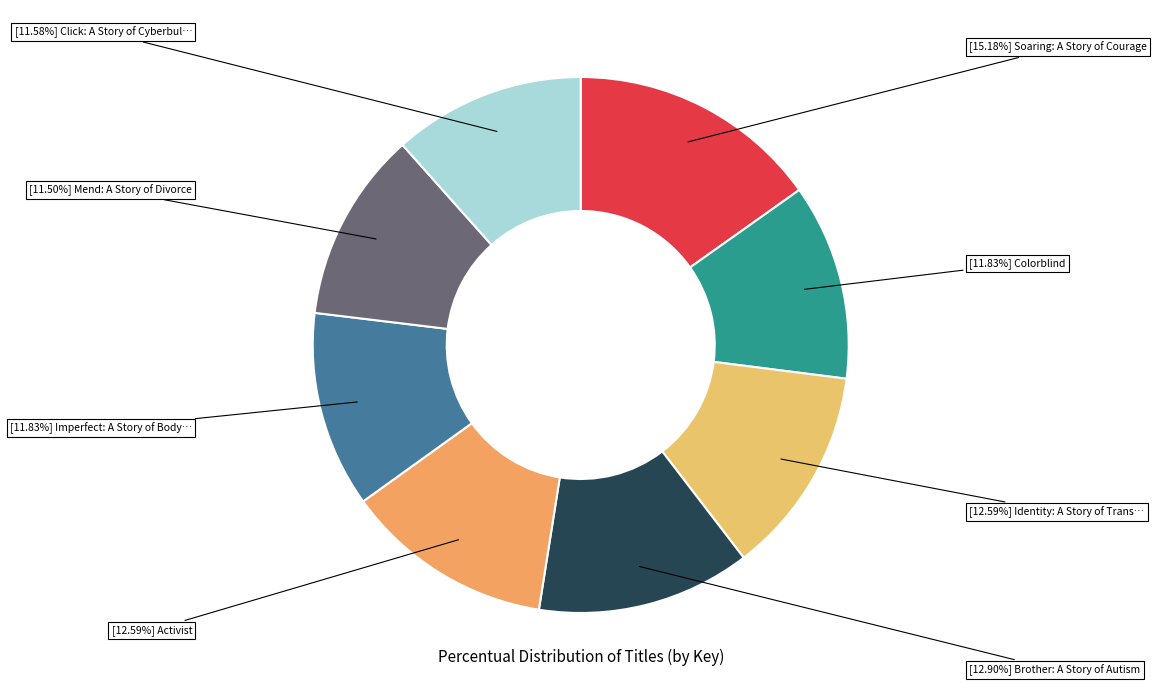

How many slices are in this pie chart?

8